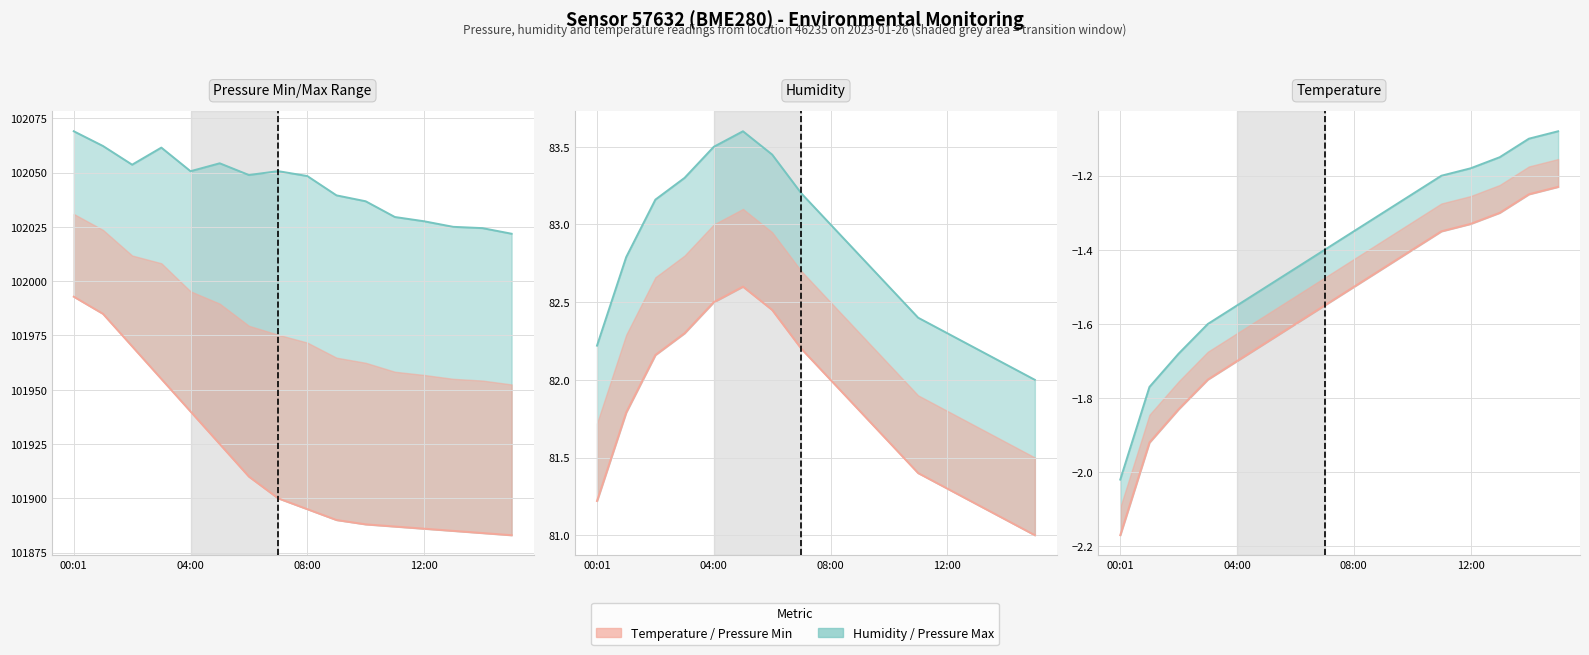

List the series in order of their peak value, lowest first.

temperature, humidity, pressure_min, pressure_max